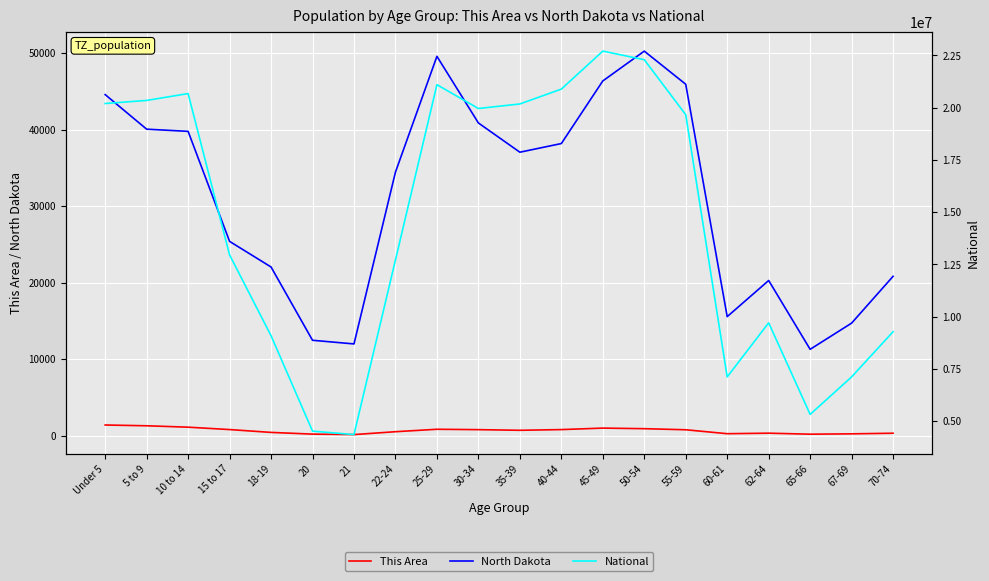

True or false: National and This Area cross at least once.

False